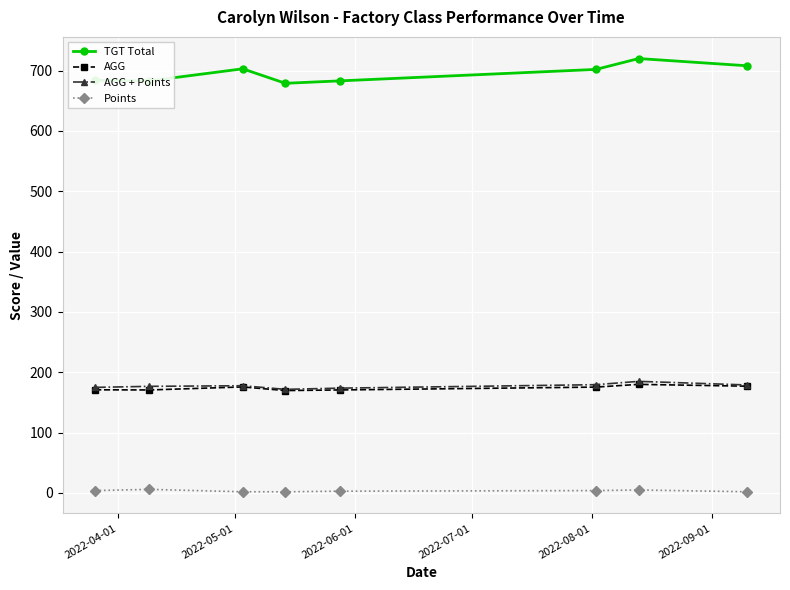

Does the chart display data point markers on the line(s)?

Yes